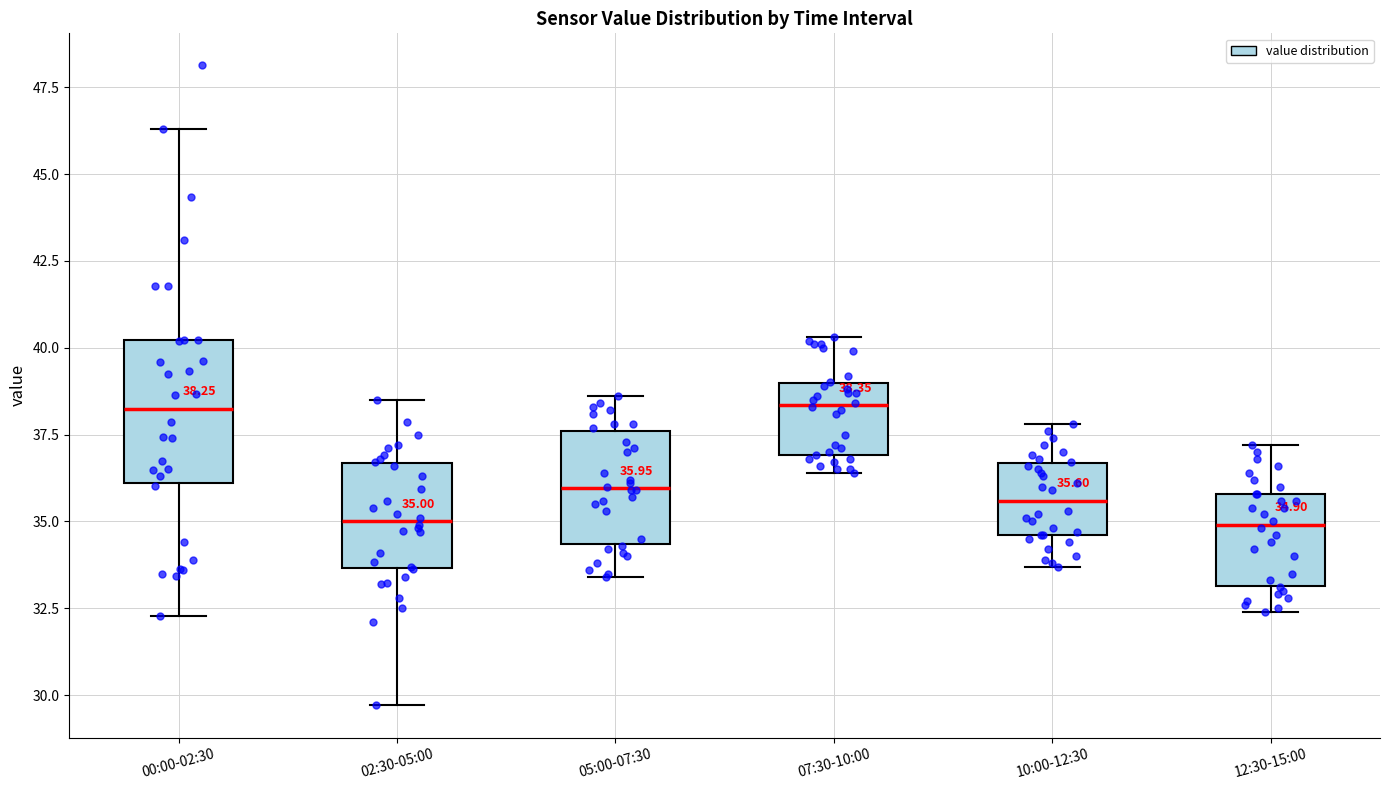

Comparing the boxes themselves (not the whiskers), which one is the tallest?

00:00-02:30